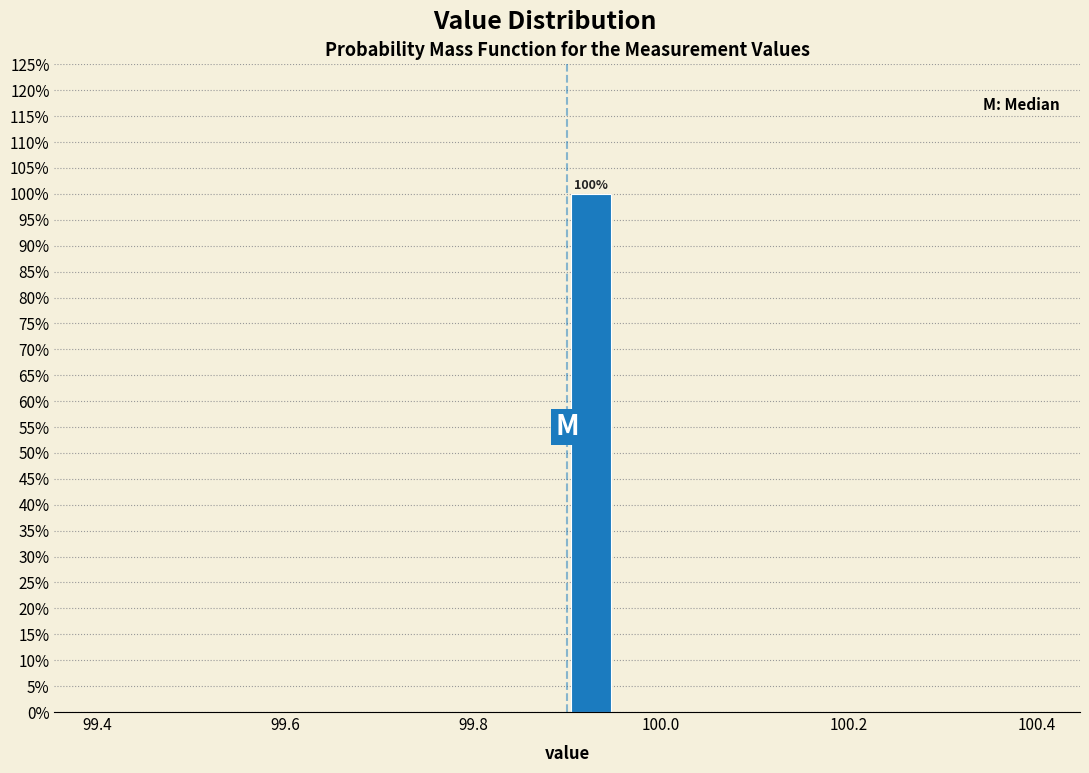

Read against the x-axis, roughly where is the centre of the tallest bar?

99.92